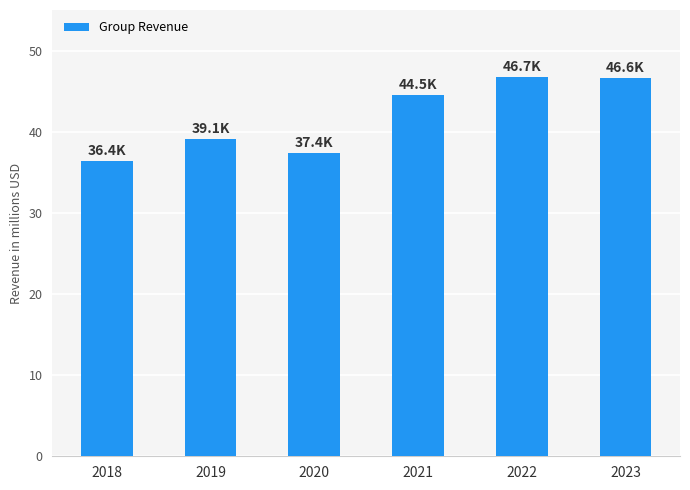

Reading left to right, list all the values displayed in this chart.

2018=36397	2019=39117	2020=37403	2021=44538	2022=46710	2023=46587